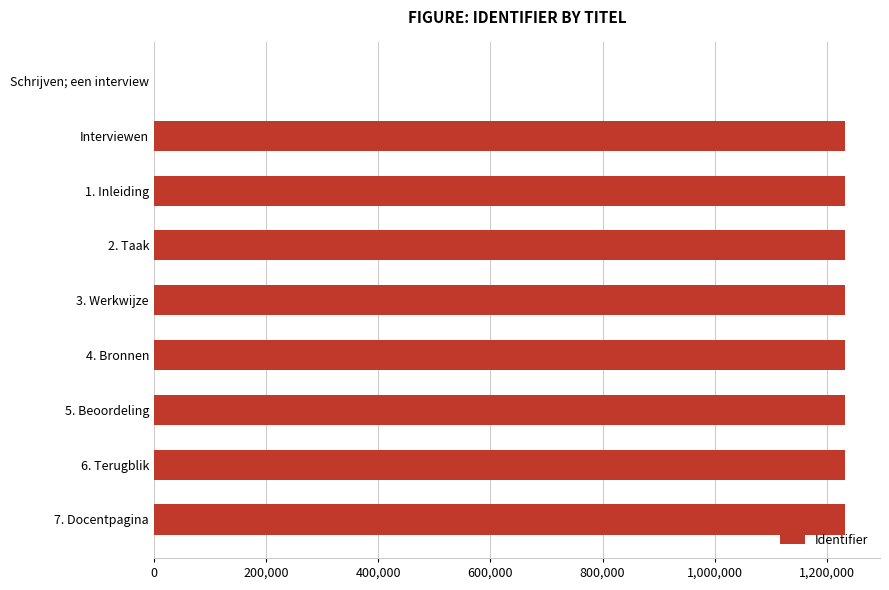

At which label is the value closest to 616503?

Interviewen